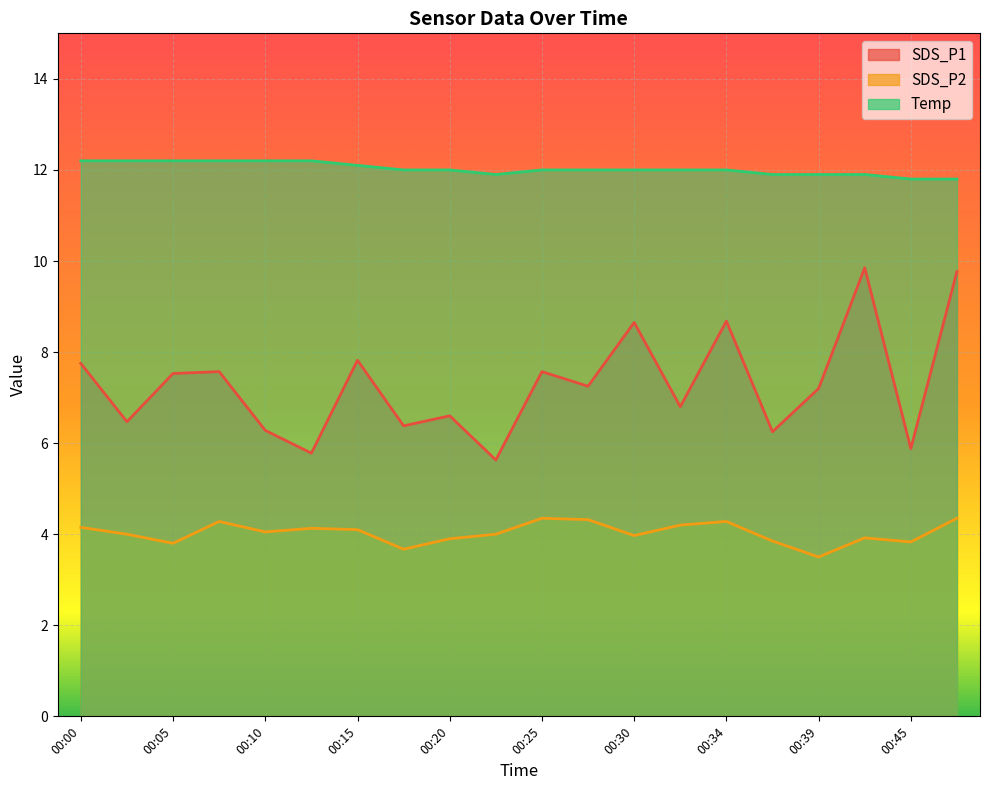

The Temp series shows 12.0 at 00:32. True or false?

True